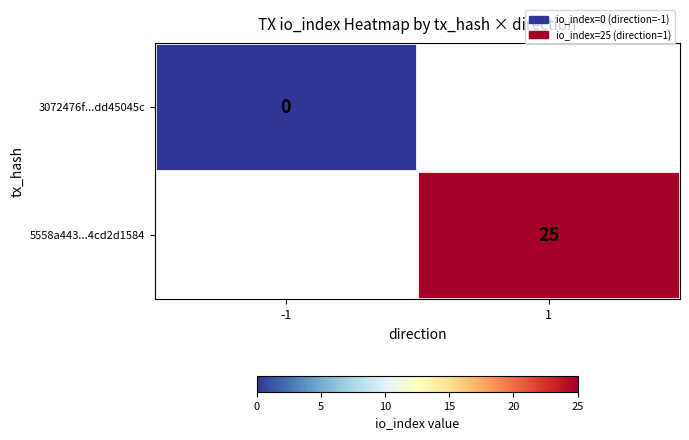

Is the value of 3072476f...dd45045c at -1 greater than the value of 5558a443...4cd2d1584 at 1?

No